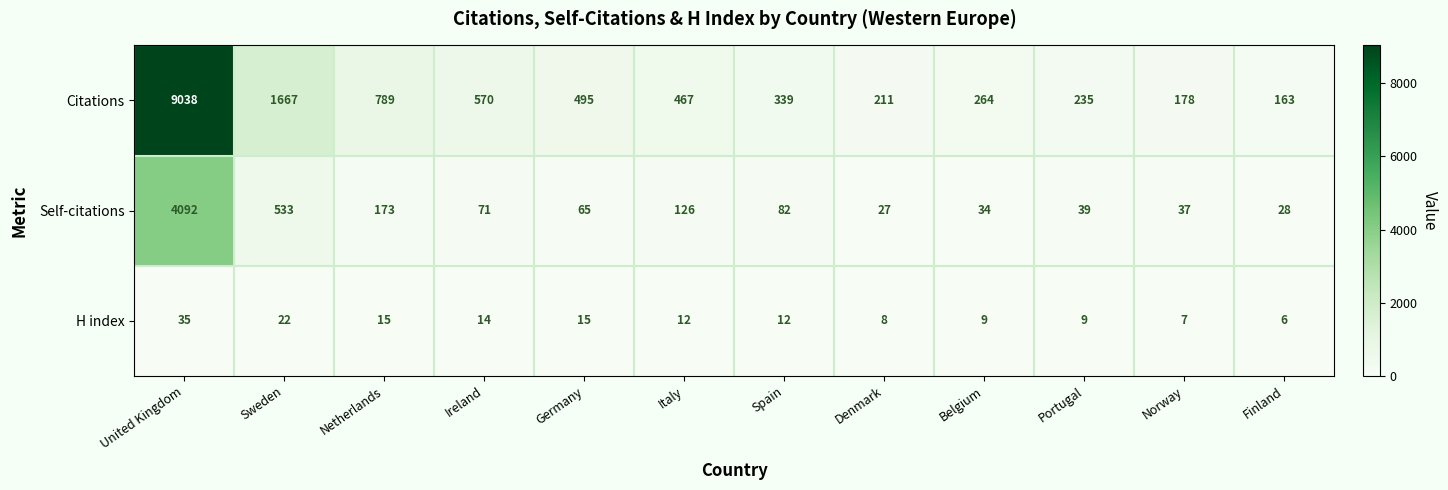

How many data points does each series have?

12